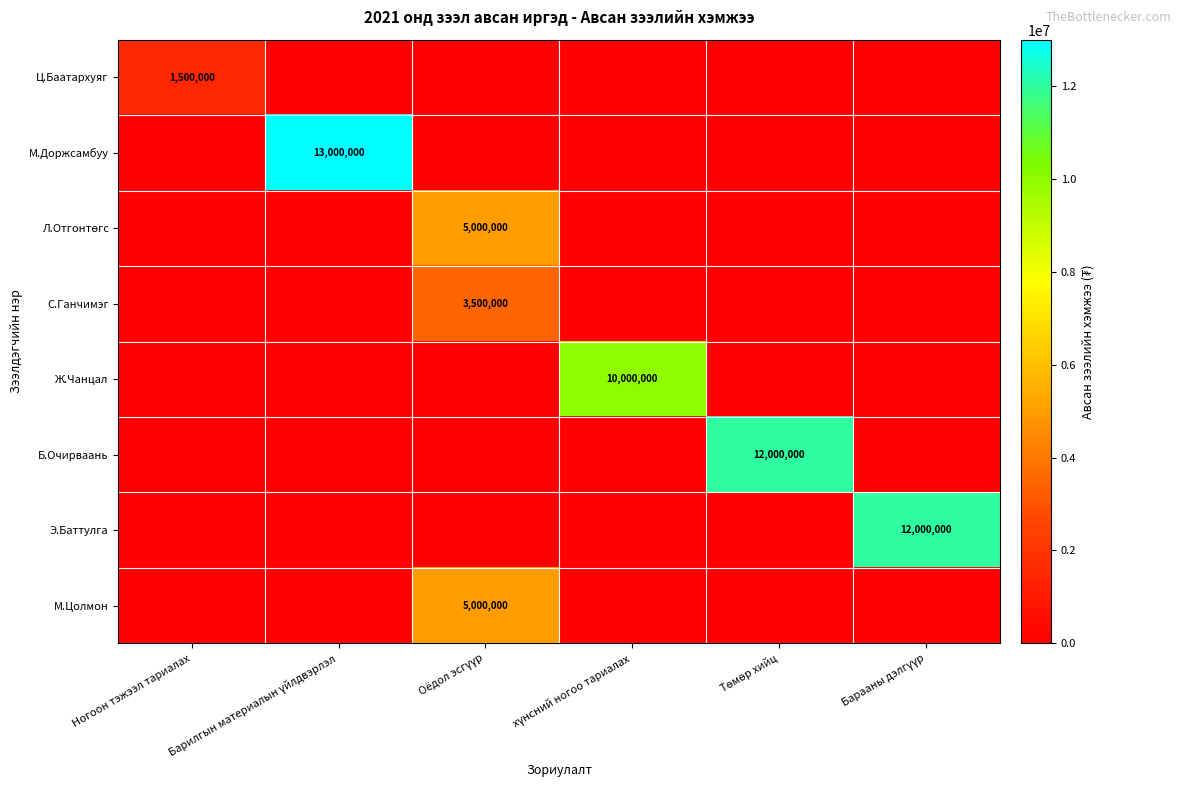

List the series in order of their peak value, lowest first.

Ц.Баатархуяг, С.Ганчимэг, Л.Отгонтөгс, М.Цолмон, Ж.Чанцал, Б.Очирваань, Э.Баттулга, М.Доржсамбуу